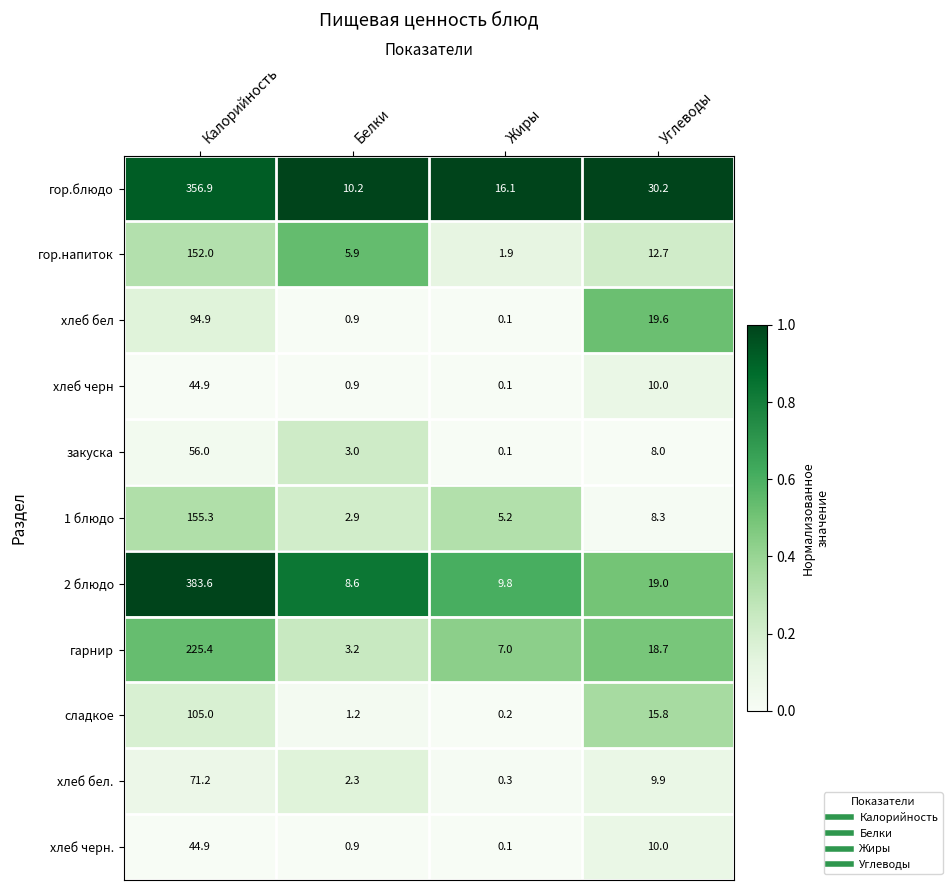

What is the difference between the сладкое values at Жиры and Углеводы?

15.6